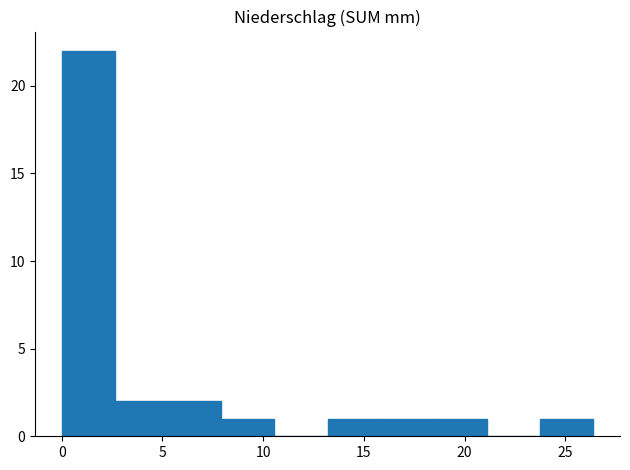

Reading left to right, transcribe this chart: for each bar, give the range it covers on the x-axis and its height. Neither the bar edges nor the heights are printed on the chart, so give them approximately, as read against the axes.

0.0 to 2.5: 22
2.5 to 5.5: 2
5.5 to 8.0: 2
8.0 to 10.5: 1
10.5 to 13.0: 0
13.0 to 16.0: 1
16.0 to 18.5: 1
18.5 to 21.0: 1
21.0 to 24.0: 0
24.0 to 26.5: 1